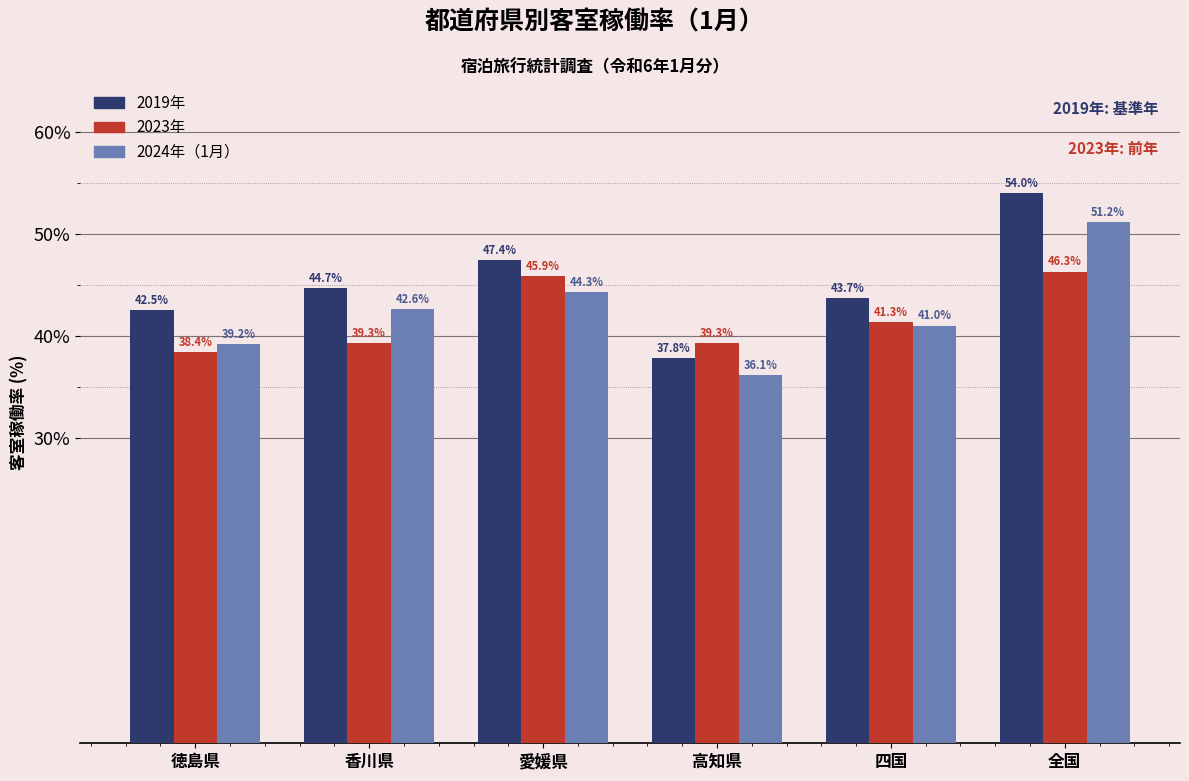

Reading left to right, what are all the values shown in this chart?

2019年: 徳島県=42.5	香川県=44.7	愛媛県=47.4	高知県=37.8	四国=43.7	全国=54.0
2023年: 徳島県=38.4	香川県=39.3	愛媛県=45.9	高知県=39.3	四国=41.3	全国=46.3
2024年: 徳島県=39.2	香川県=42.6	愛媛県=44.3	高知県=36.1	四国=41.0	全国=51.2